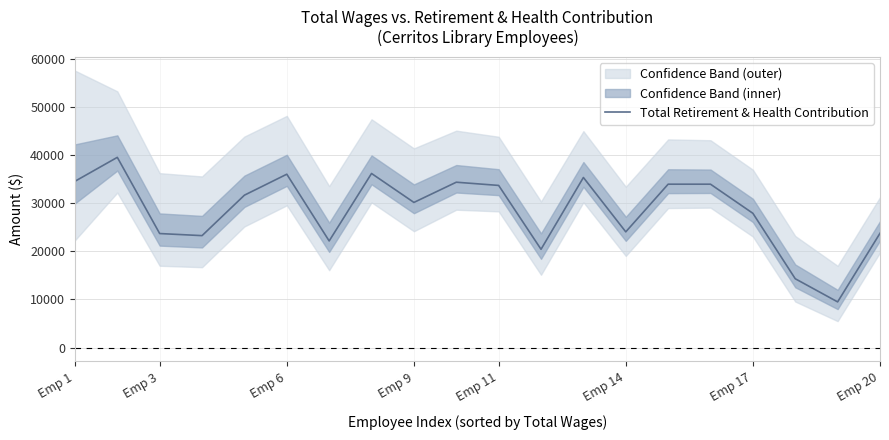

Count the number of categories in the chart.

20